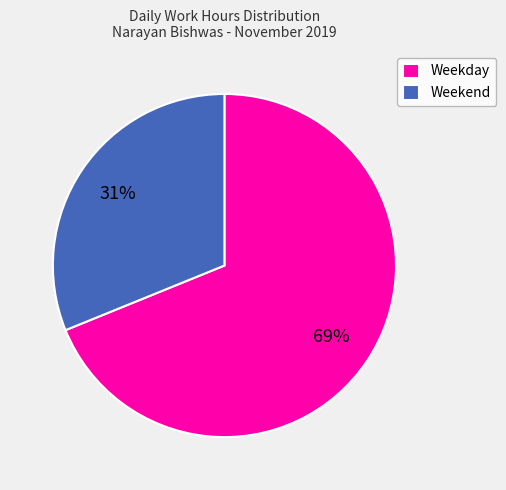

Count the number of slices in the pie.

2